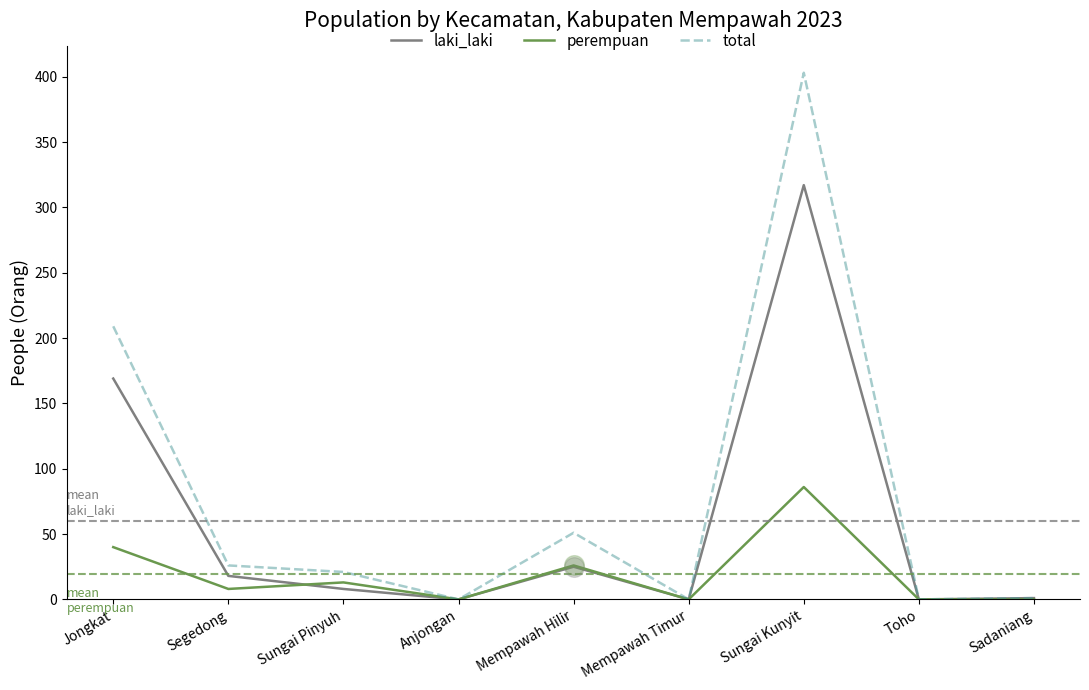

What is the greatest value displayed?

403